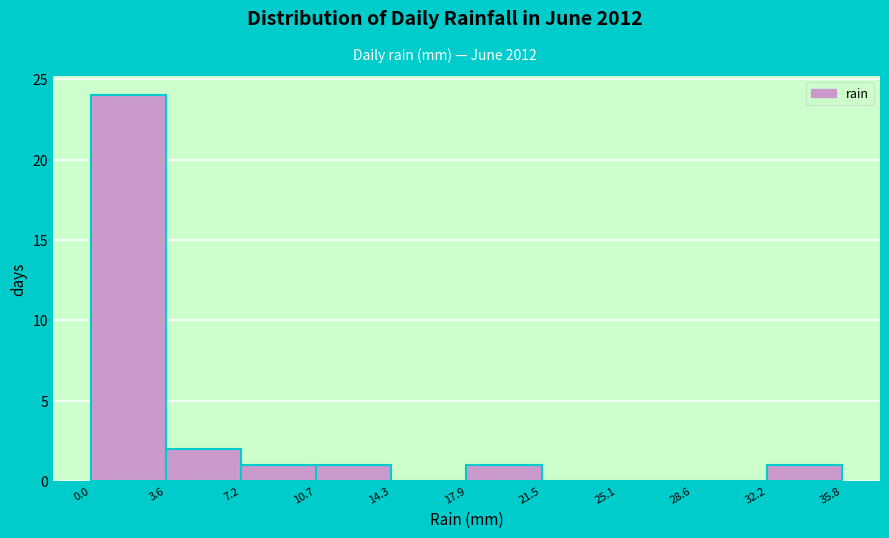

What is the height of the bar covering 32.2 to 35.8 on the x-axis? The values are not printed on the chart, so give them approximately, as read against the axis.

1